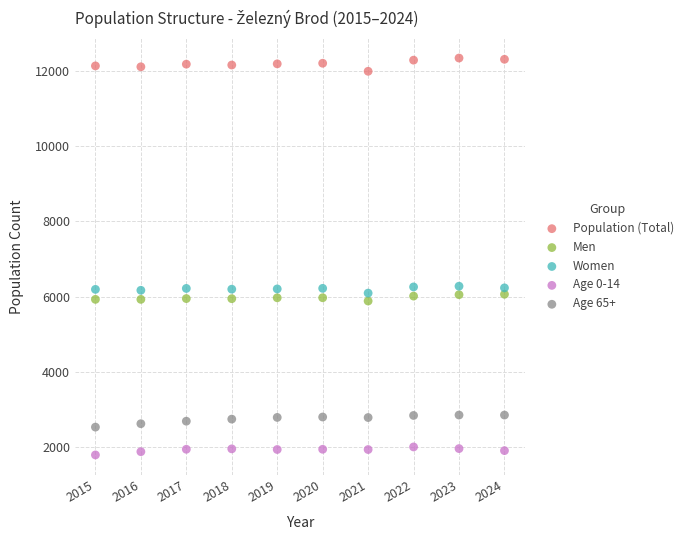

What are all the series names shown in the legend?

Population (Total), Men, Women, Age 0-14, Age 65+